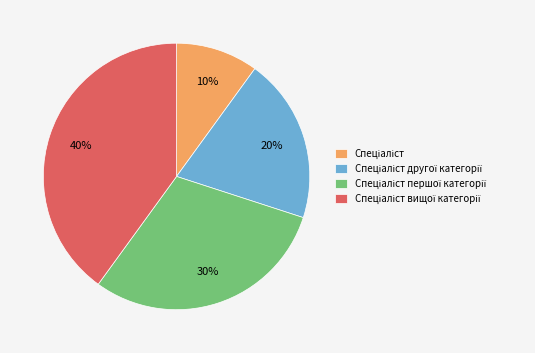

To the nearest percent, what is the difference between the largest and smallest slice percentages?

30%